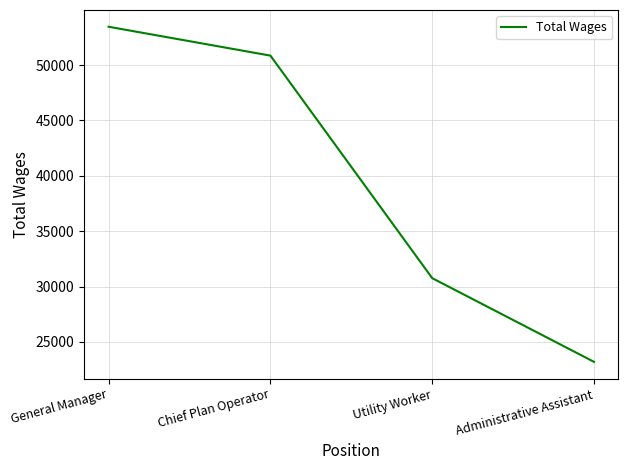

List the labels in order of value, smallest first.

Administrative Assistant, Utility Worker, Chief Plan Operator, General Manager